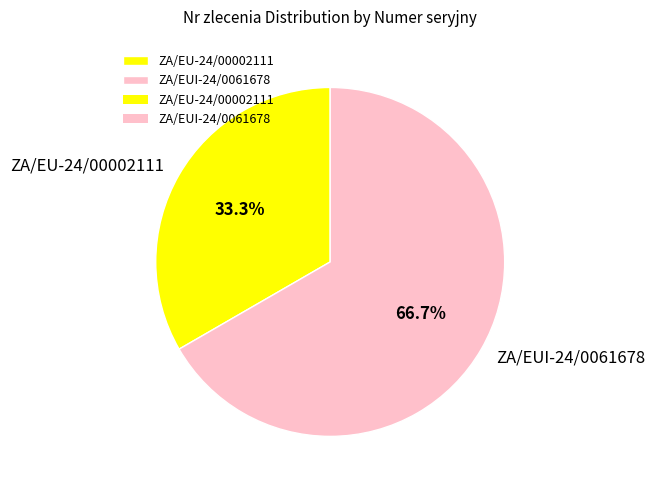

Is the sum of ZA/EU-24/00002111 and ZA/EUI-24/0061678 greater than half?

Yes